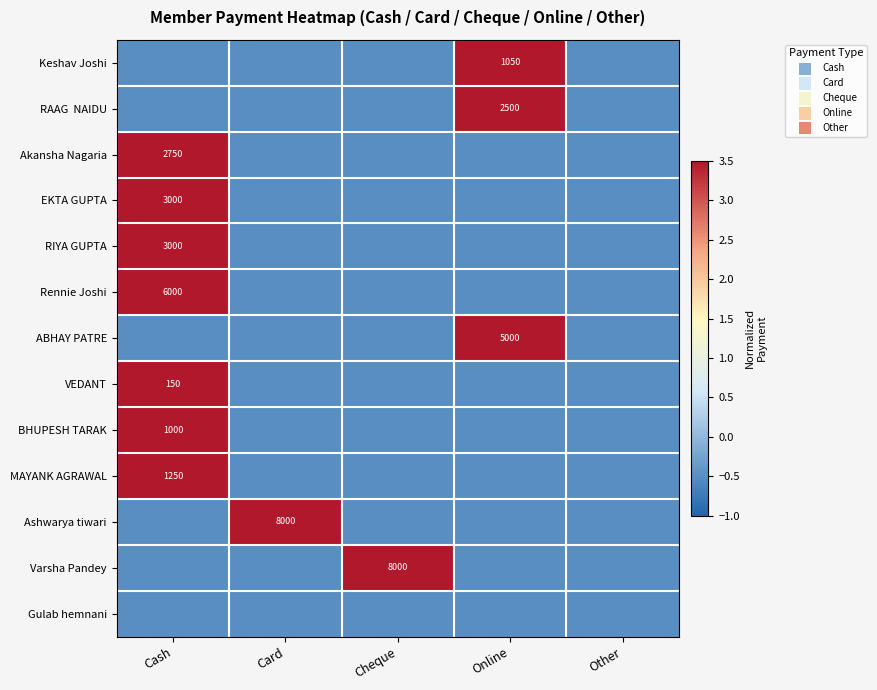

The Ashwarya tiwari series shows 13834.3 at Card. True or false?

False